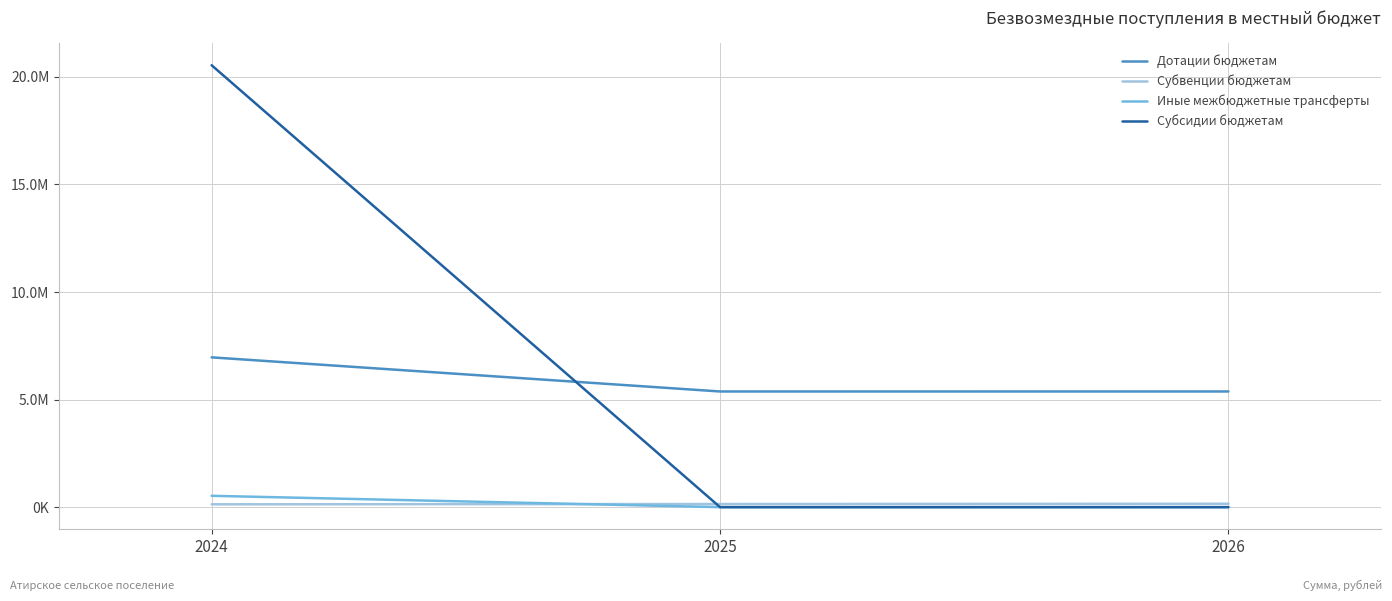

Which series has the largest total across all categories?

Субсидии бюджетам